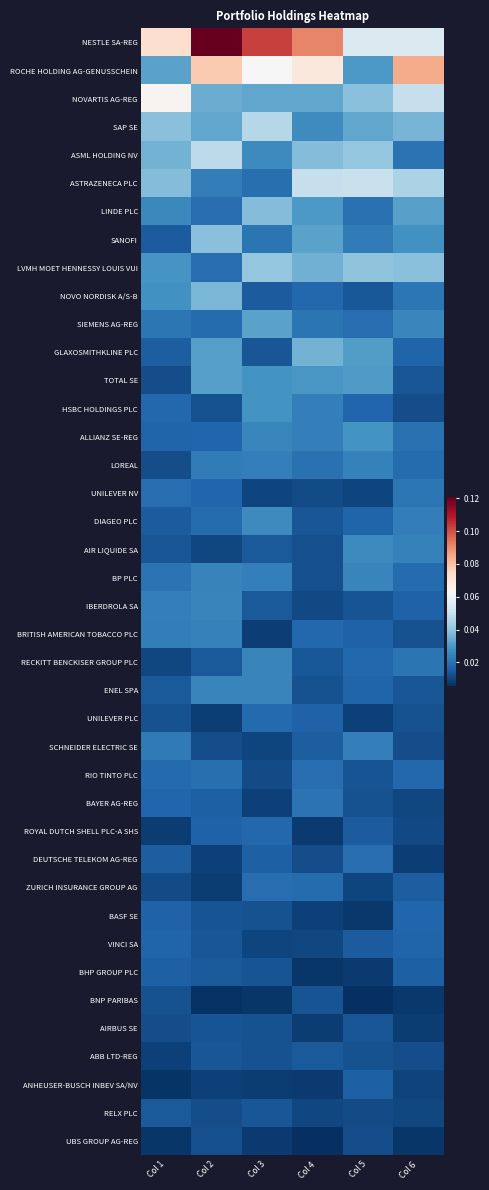

At how many categories does at least one series exceed 0?

6